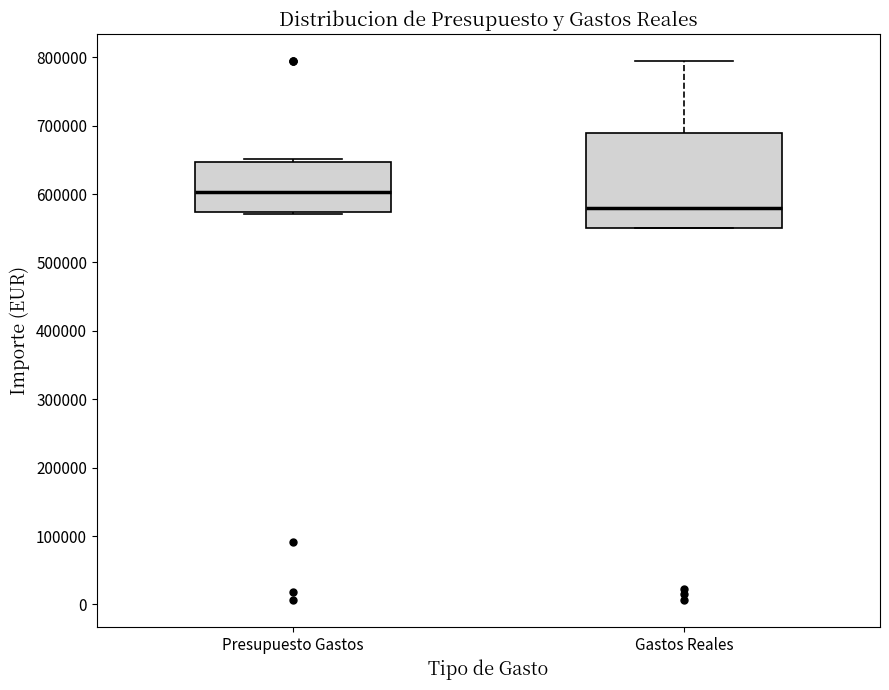

Where is the upper edge of the box for Gastos Reales on the y-axis? The values are not printed on the chart, so give them approximately, as read against the axis.

690000